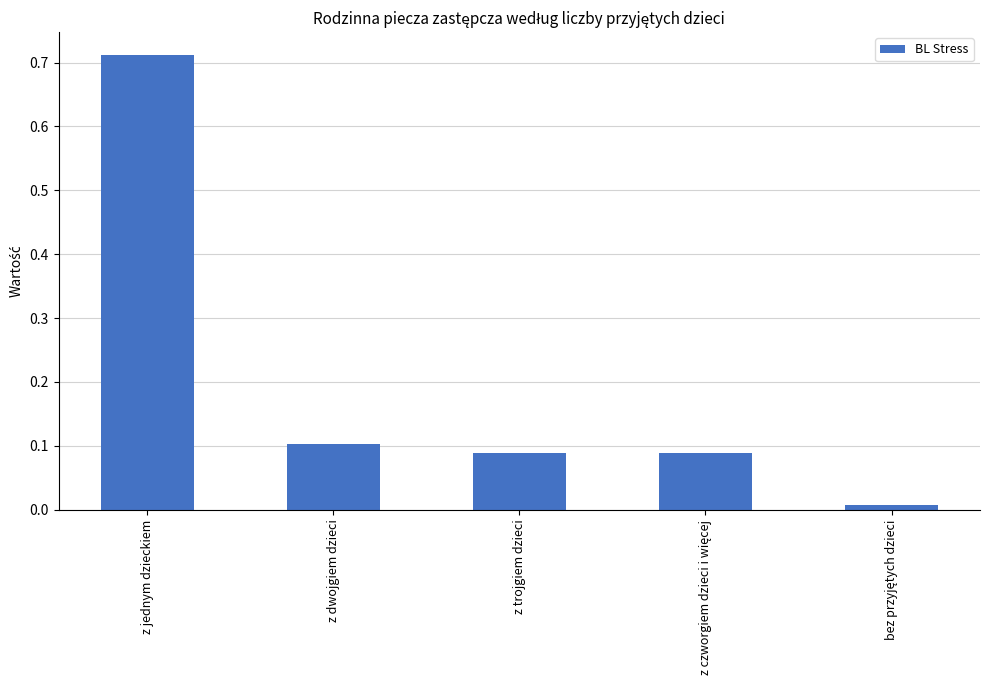

The chart shows a value of 1.0 at z jednym dzieckiem. True or false?

False